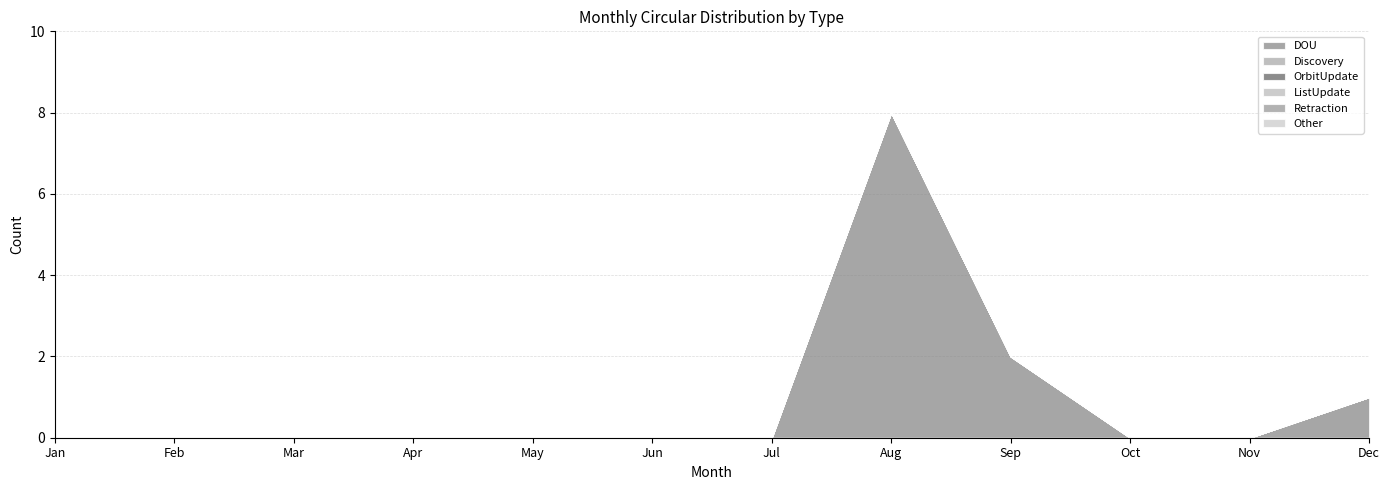

Reading left to right, what are all the values shown in this chart?

DOU: Jan=0	Feb=0	Mar=0	Apr=0	May=0	Jun=0	Jul=0	Aug=8	Sep=2	Oct=0	Nov=0	Dec=1
Discovery: Jan=0	Feb=0	Mar=0	Apr=0	May=0	Jun=0	Jul=0	Aug=0	Sep=0	Oct=0	Nov=0	Dec=0
OrbitUpdate: Jan=0	Feb=0	Mar=0	Apr=0	May=0	Jun=0	Jul=0	Aug=0	Sep=0	Oct=0	Nov=0	Dec=0
ListUpdate: Jan=0	Feb=0	Mar=0	Apr=0	May=0	Jun=0	Jul=0	Aug=0	Sep=0	Oct=0	Nov=0	Dec=0
Retraction: Jan=0	Feb=0	Mar=0	Apr=0	May=0	Jun=0	Jul=0	Aug=0	Sep=0	Oct=0	Nov=0	Dec=0
Other: Jan=0	Feb=0	Mar=0	Apr=0	May=0	Jun=0	Jul=0	Aug=0	Sep=0	Oct=0	Nov=0	Dec=0